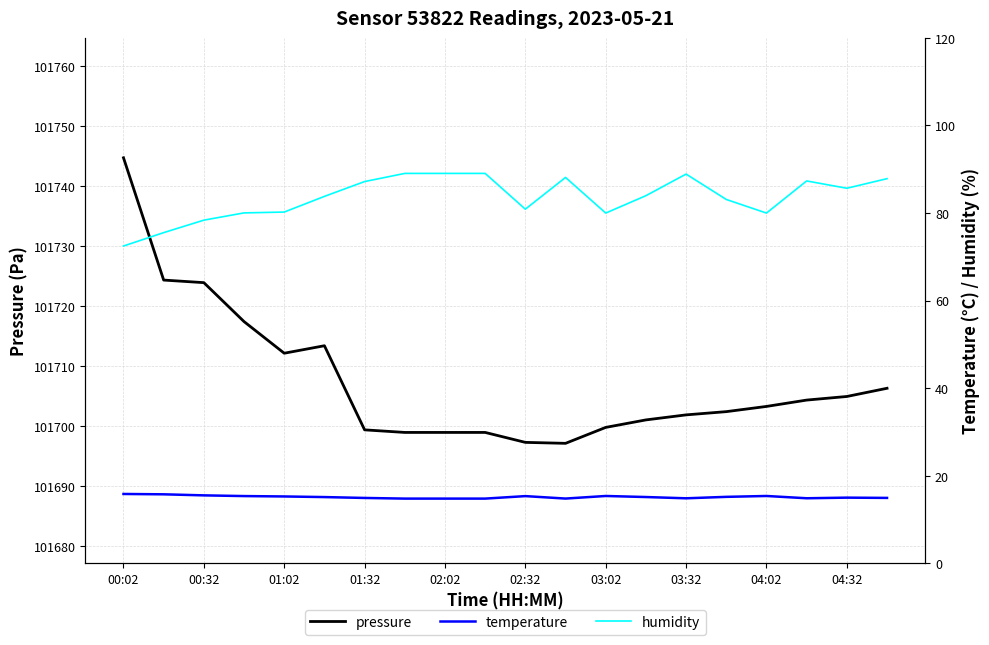

Count the number of categories in the chart.

20